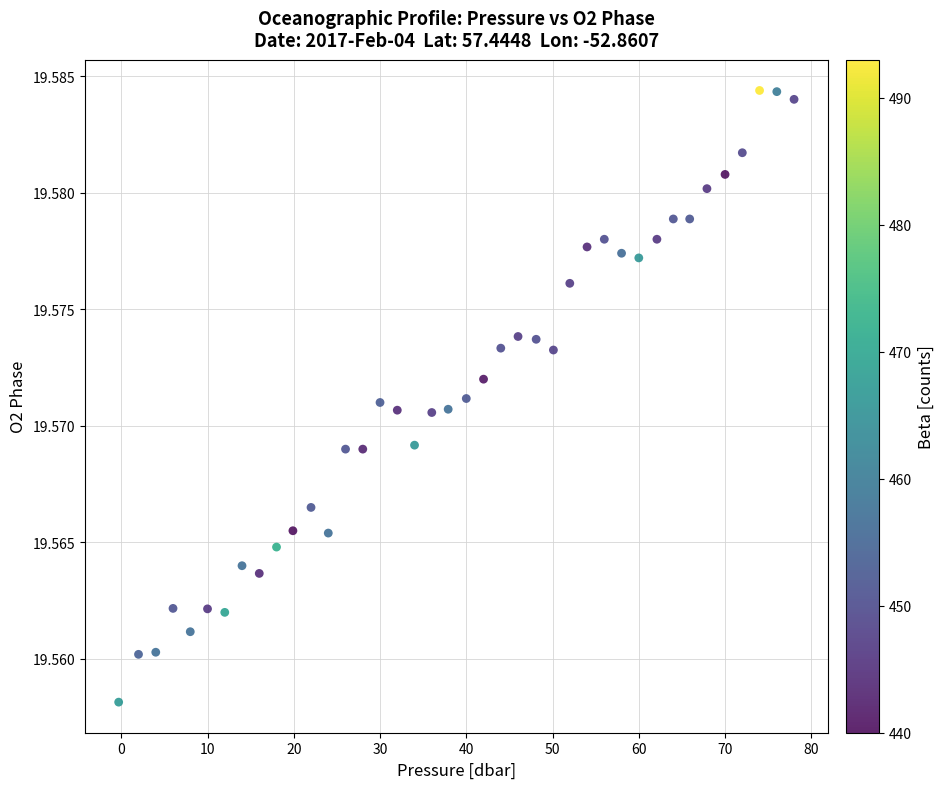

What is the range of X values (max minus min)?

78.3